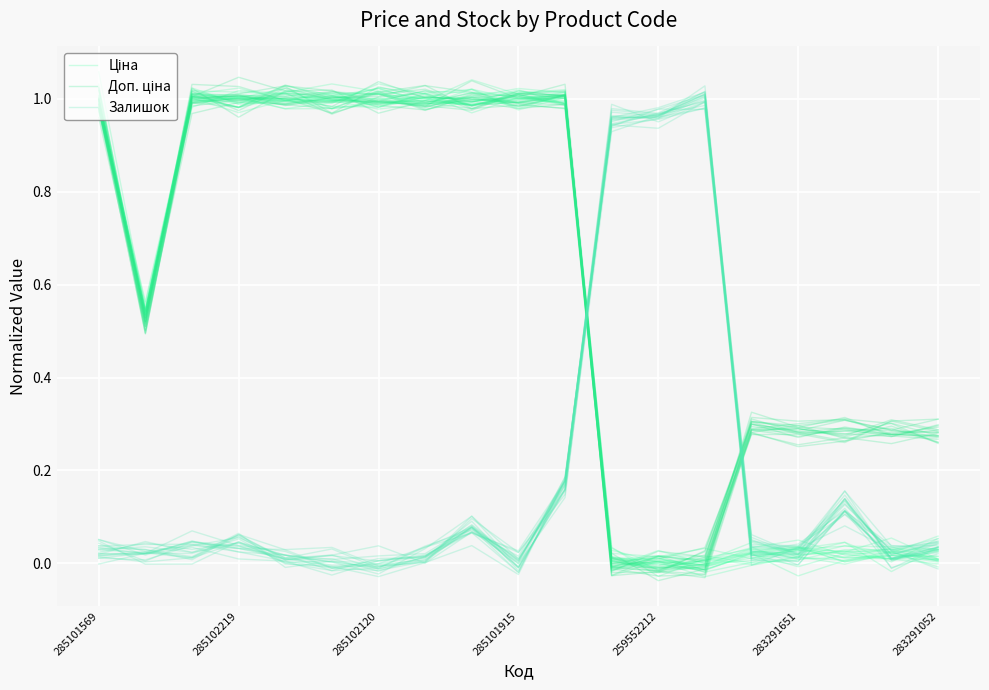

Reading left to right, extract all data points from this chart.

Ціна: 1.0	0.5	1.0	1.0	1.0	1.0	1.0	1.0	1.0	1.0	1.0	-0.0	0.0	-0.0	-0.0	0.0	0.0	0.0	0.0
Доп. ціна: 1.0	0.5	1.0	1.0	1.0	1.0	1.0	1.0	1.0	1.0	1.0	0.0	-0.0	0.0	0.3	0.3	0.3	0.3	0.3
Залишок: 0.0	0.0	0.1	0.0	0.0	-0.0	-0.0	0.0	0.1	0.0	0.2	0.9	1.0	1.0	0.0	-0.0	0.1	0.0	0.0